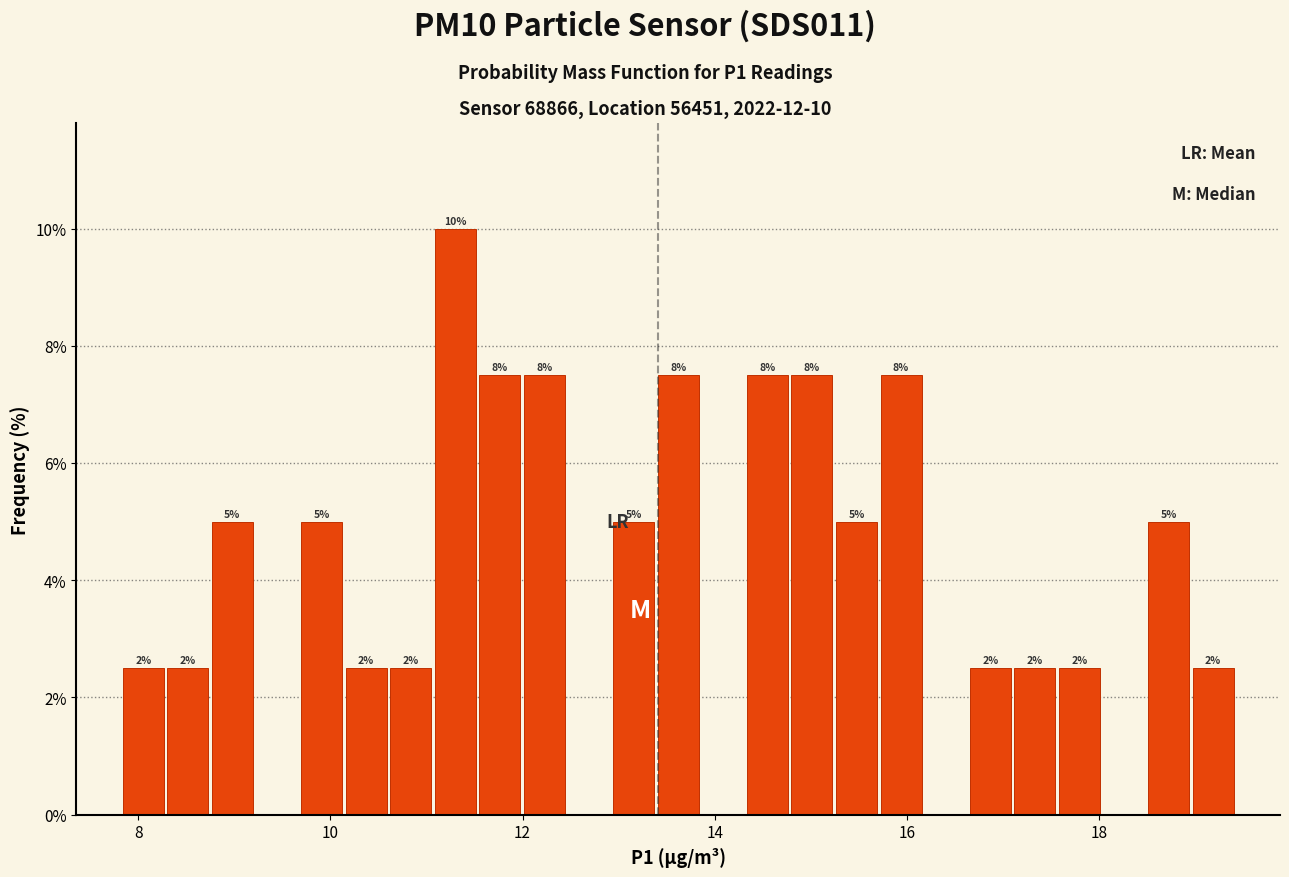

Read against the x-axis, roughly where is the centre of the tallest bar?

11.4